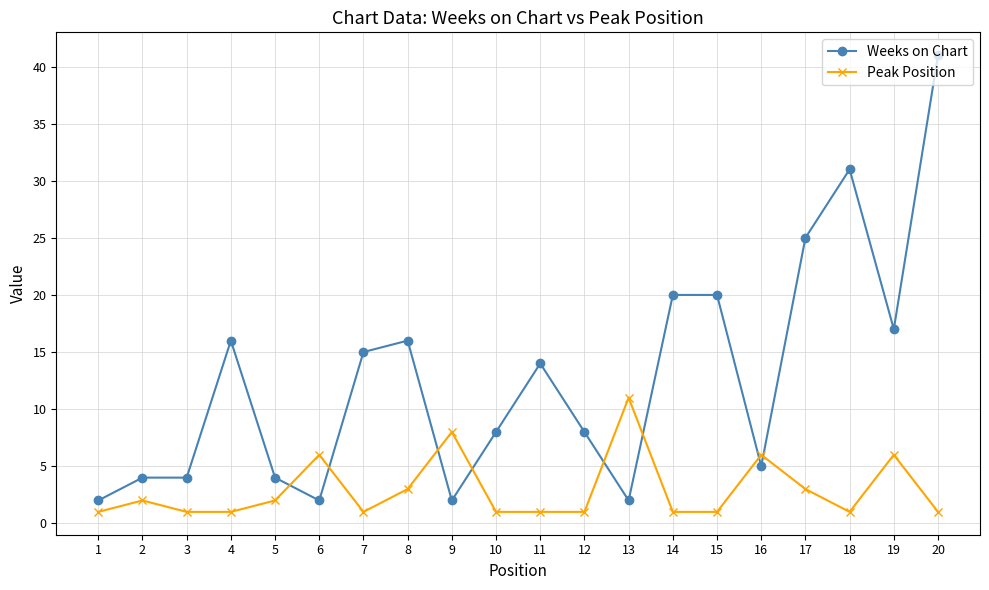

What is the difference between the Peak Position values at 20 and 8?

2